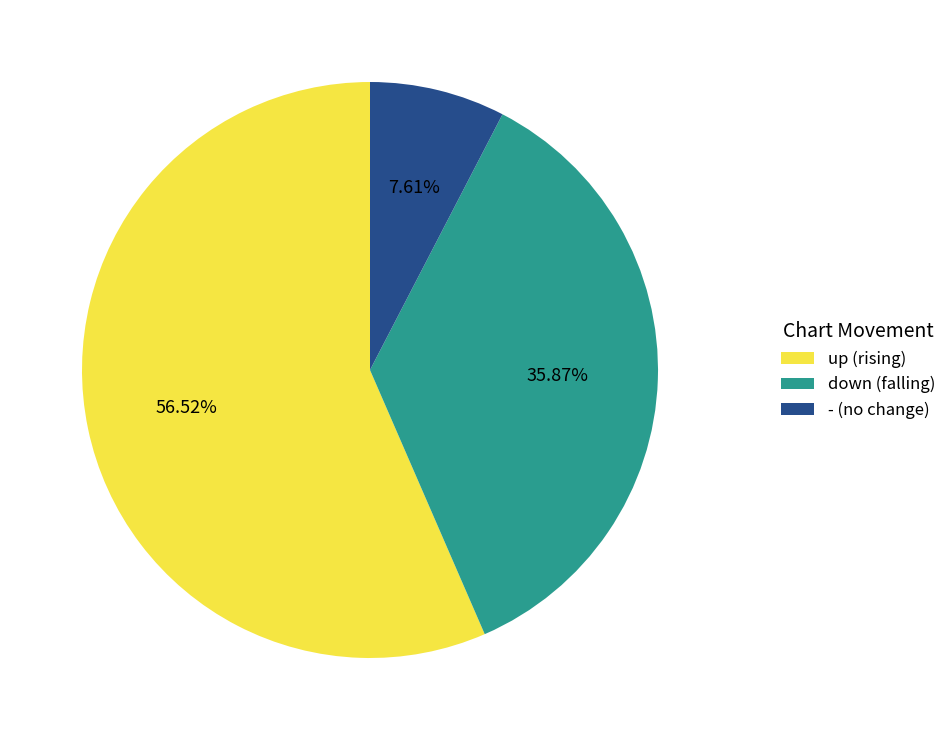

How many slices are in this pie chart?

3